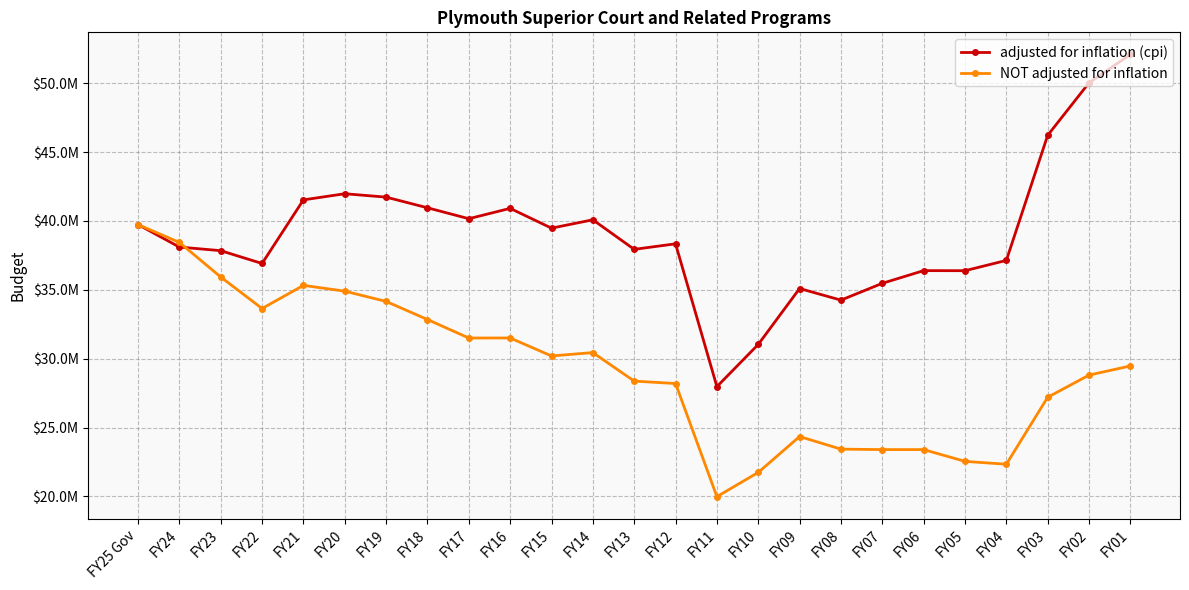

What is the smallest value displayed?

19982869